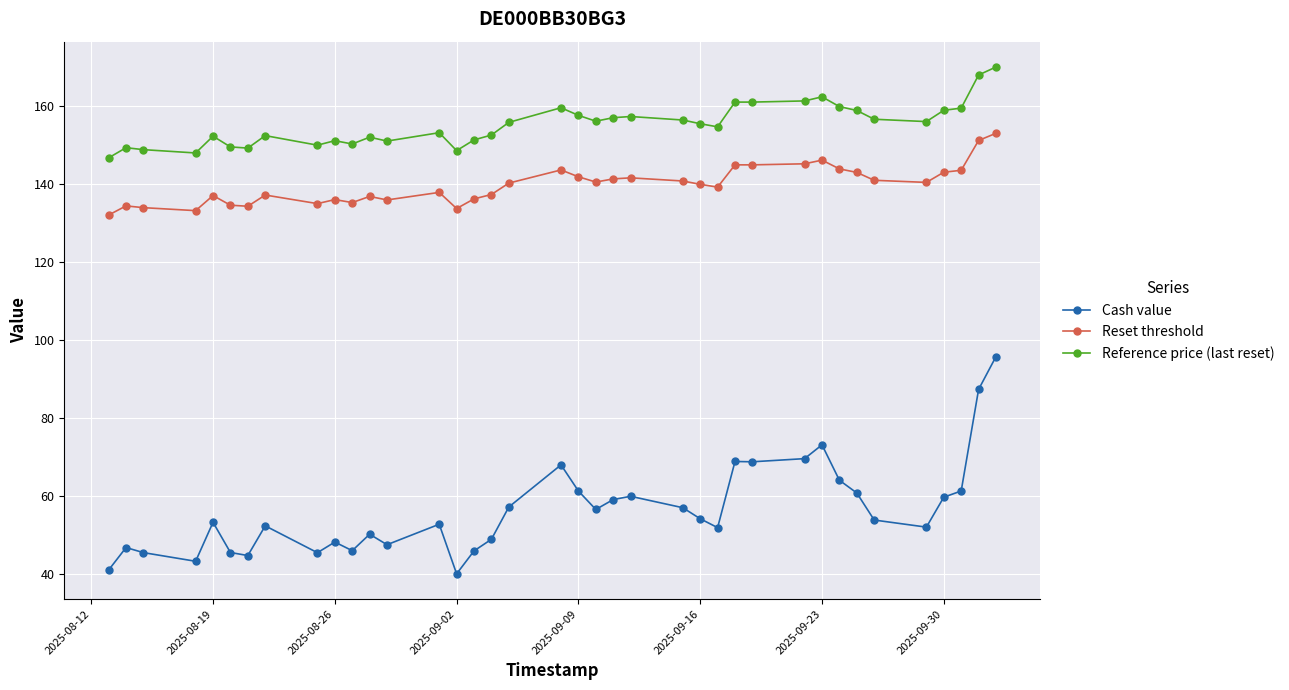

What is the greatest value displayed?

170.0